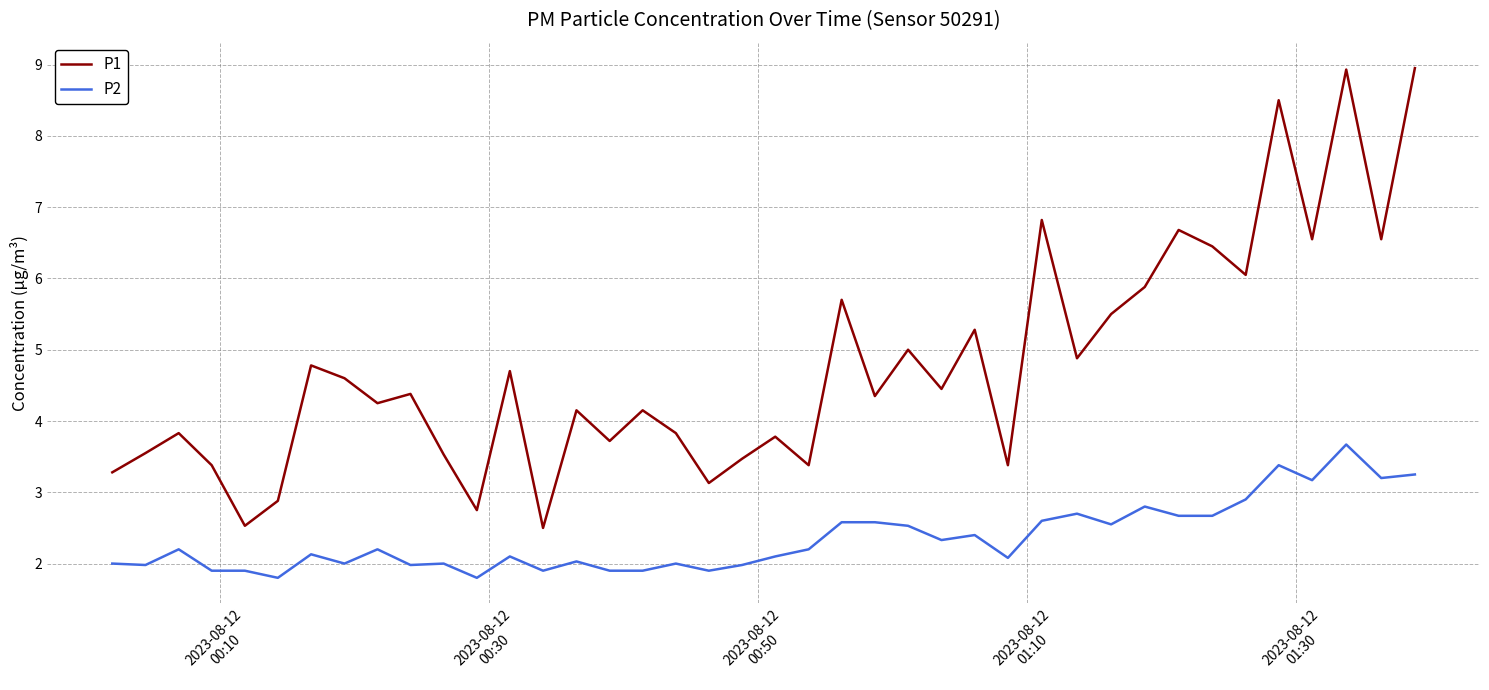

True or false: P2 and P1 cross at least once.

False